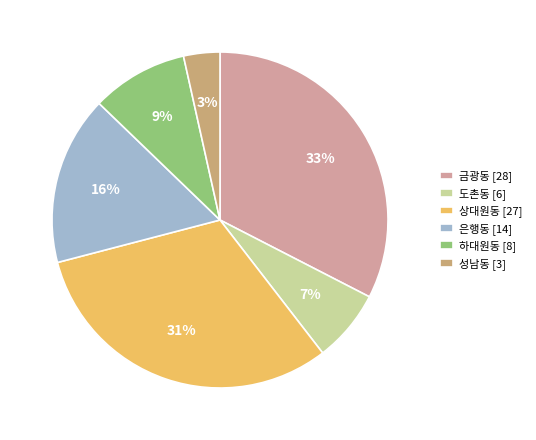

How many segments does this pie chart have?

6